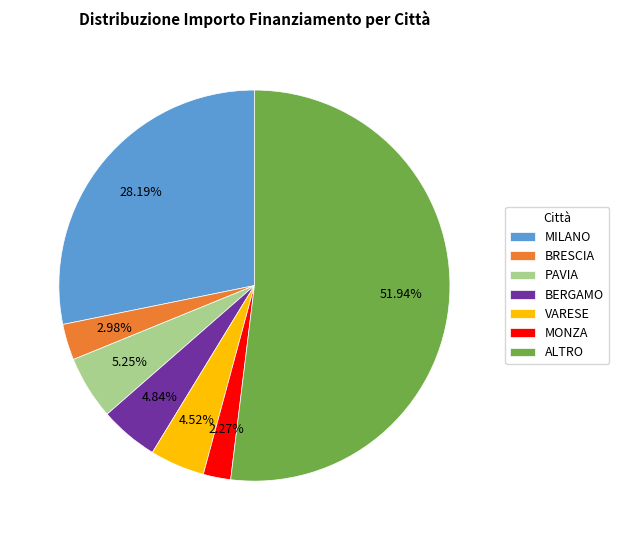

Between BRESCIA and BERGAMO, which is larger?

BERGAMO